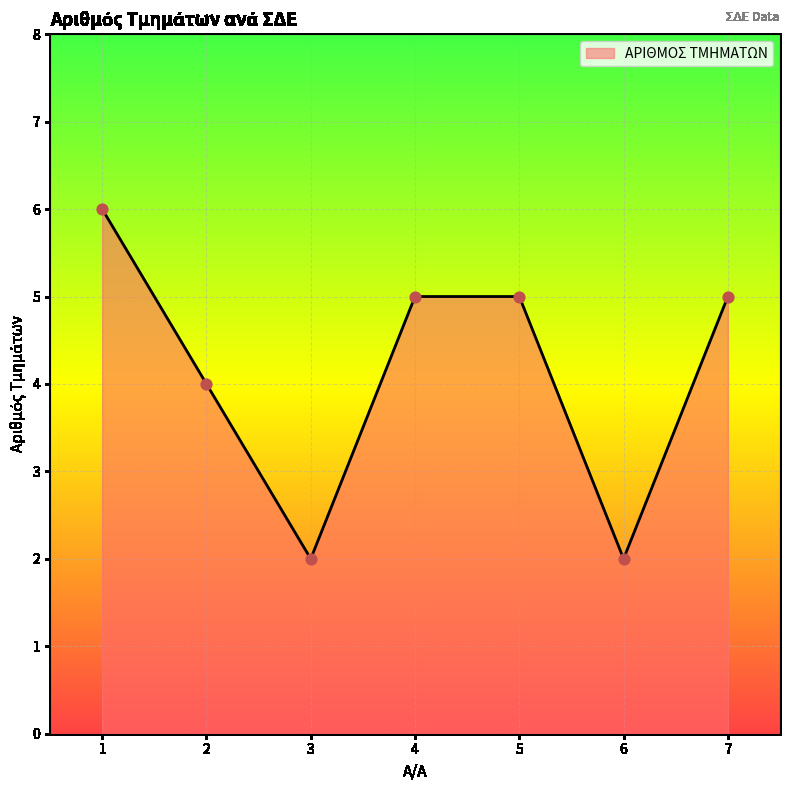

What is the change in value from 4 to 6?

-3